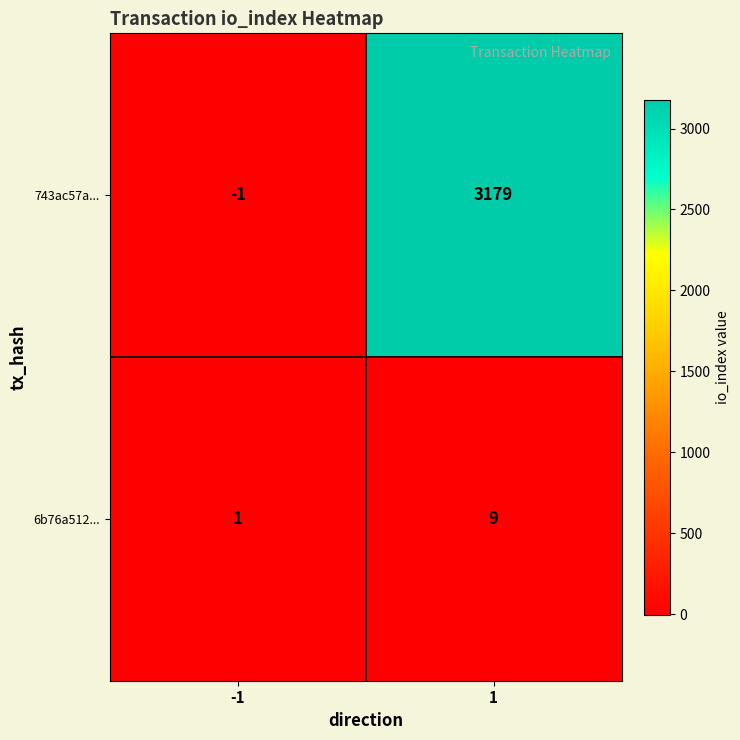

What is the sum of all 743ac57a... values?

3178